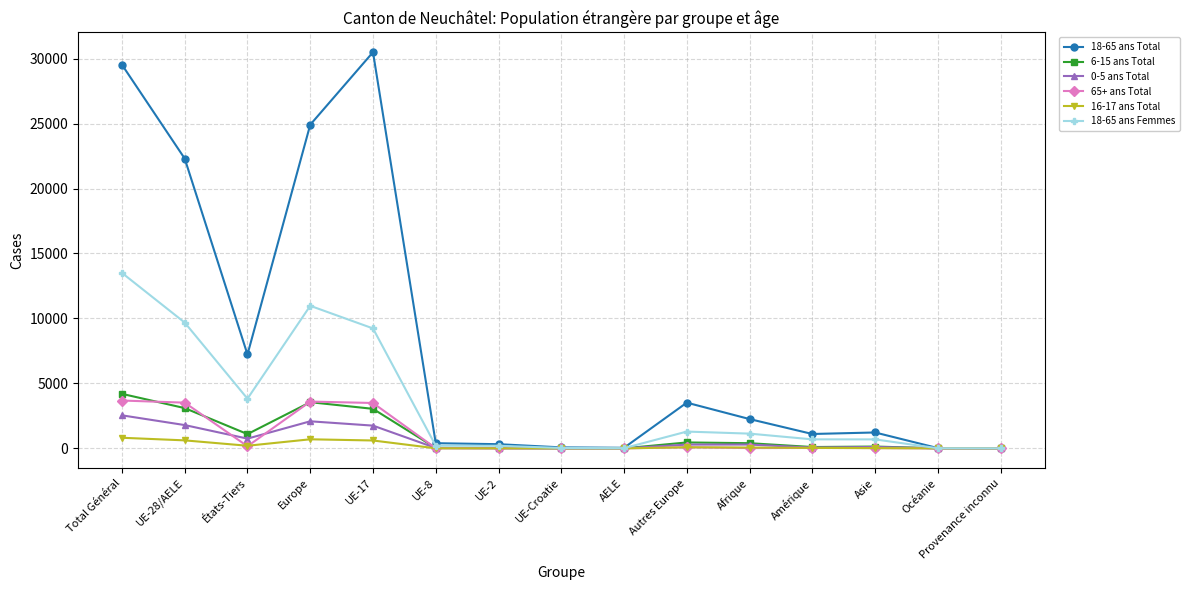

Which series has the largest total across all categories?

18-65 ans Total